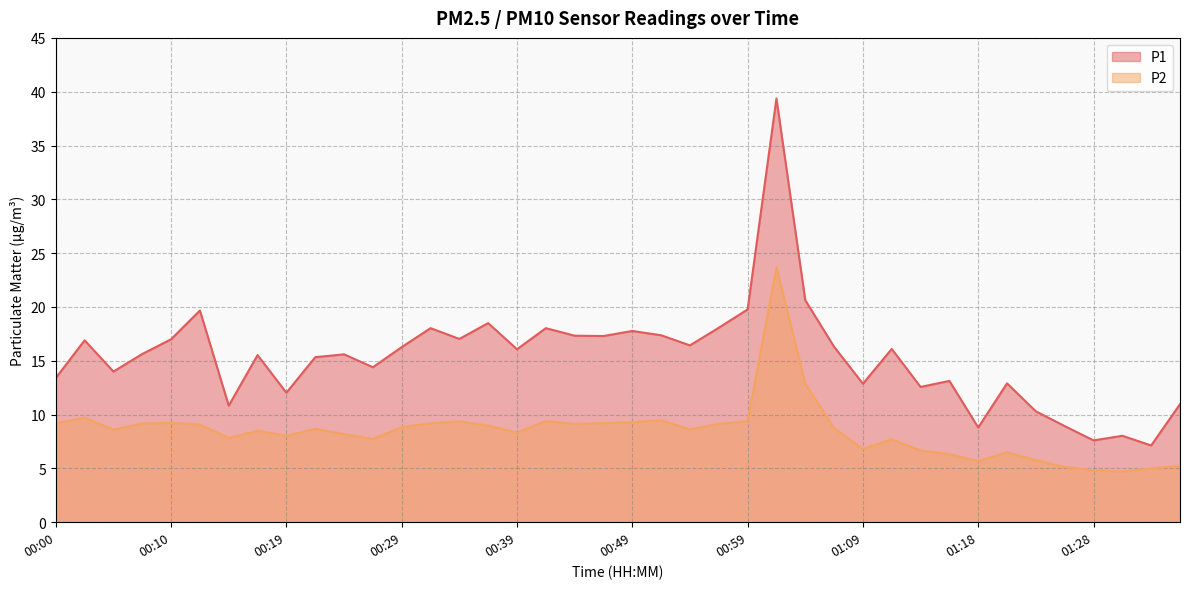

Which series has the largest total across all categories?

P1